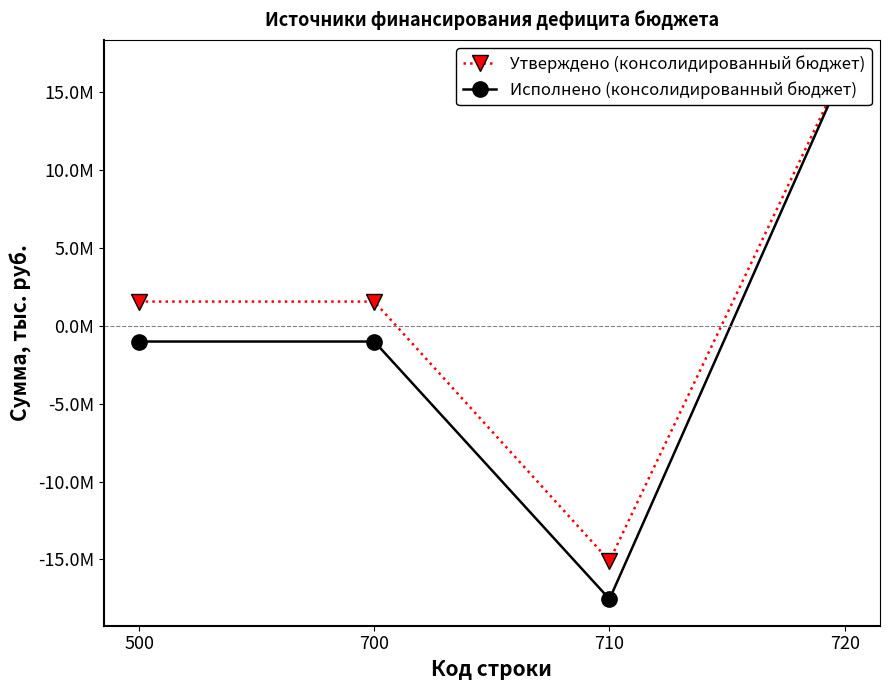

Reading left to right, what are all the values shown in this chart?

Утверждено (консолидированный бюджет): 1558866.0	1558866.0	-15101739.4	16660605.4
Исполнено (консолидированный бюджет): -1006329.7	-1006329.7	-17550690.5	16544360.8